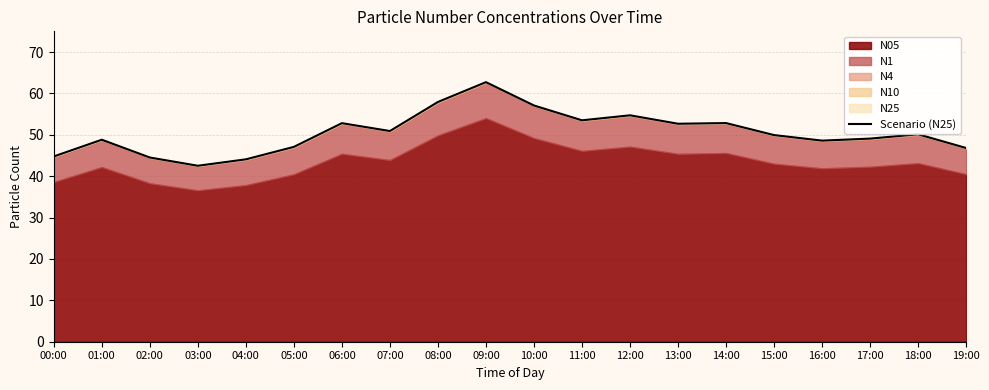

What position from the left is 10:00?

11